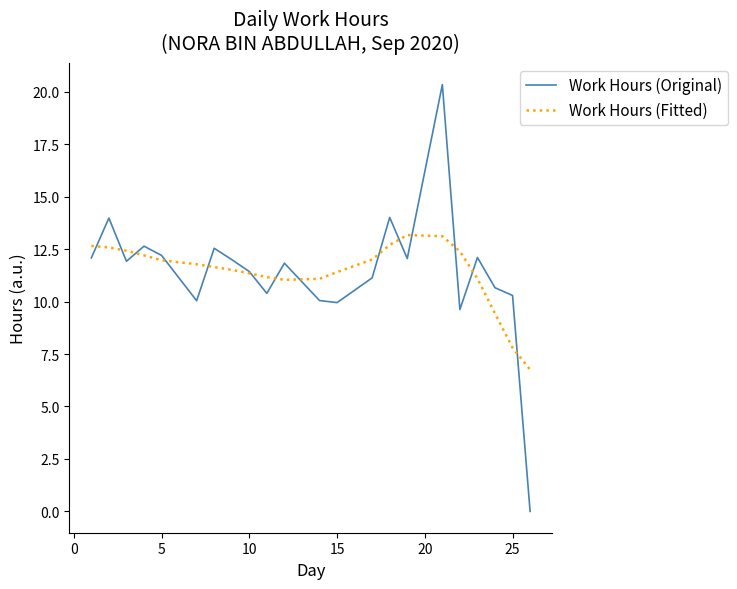

What is the minimum value for Work Hours (Fitted)?

6.8